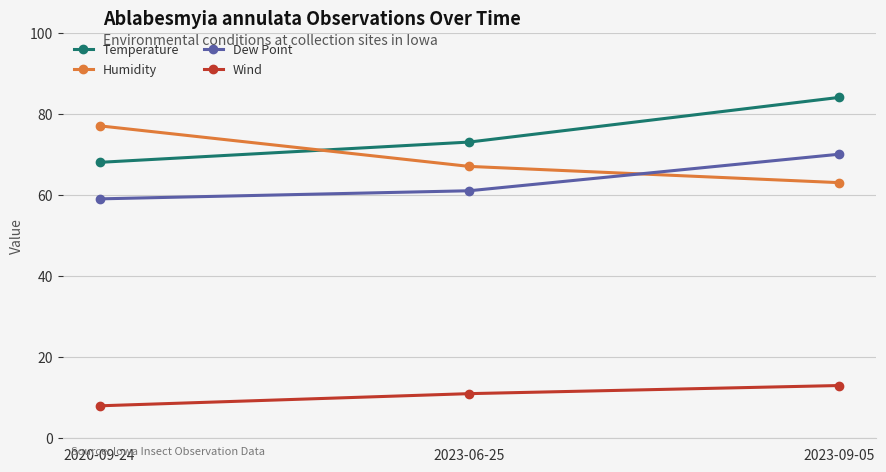

How many Temperature values are between 68 and 84?

3